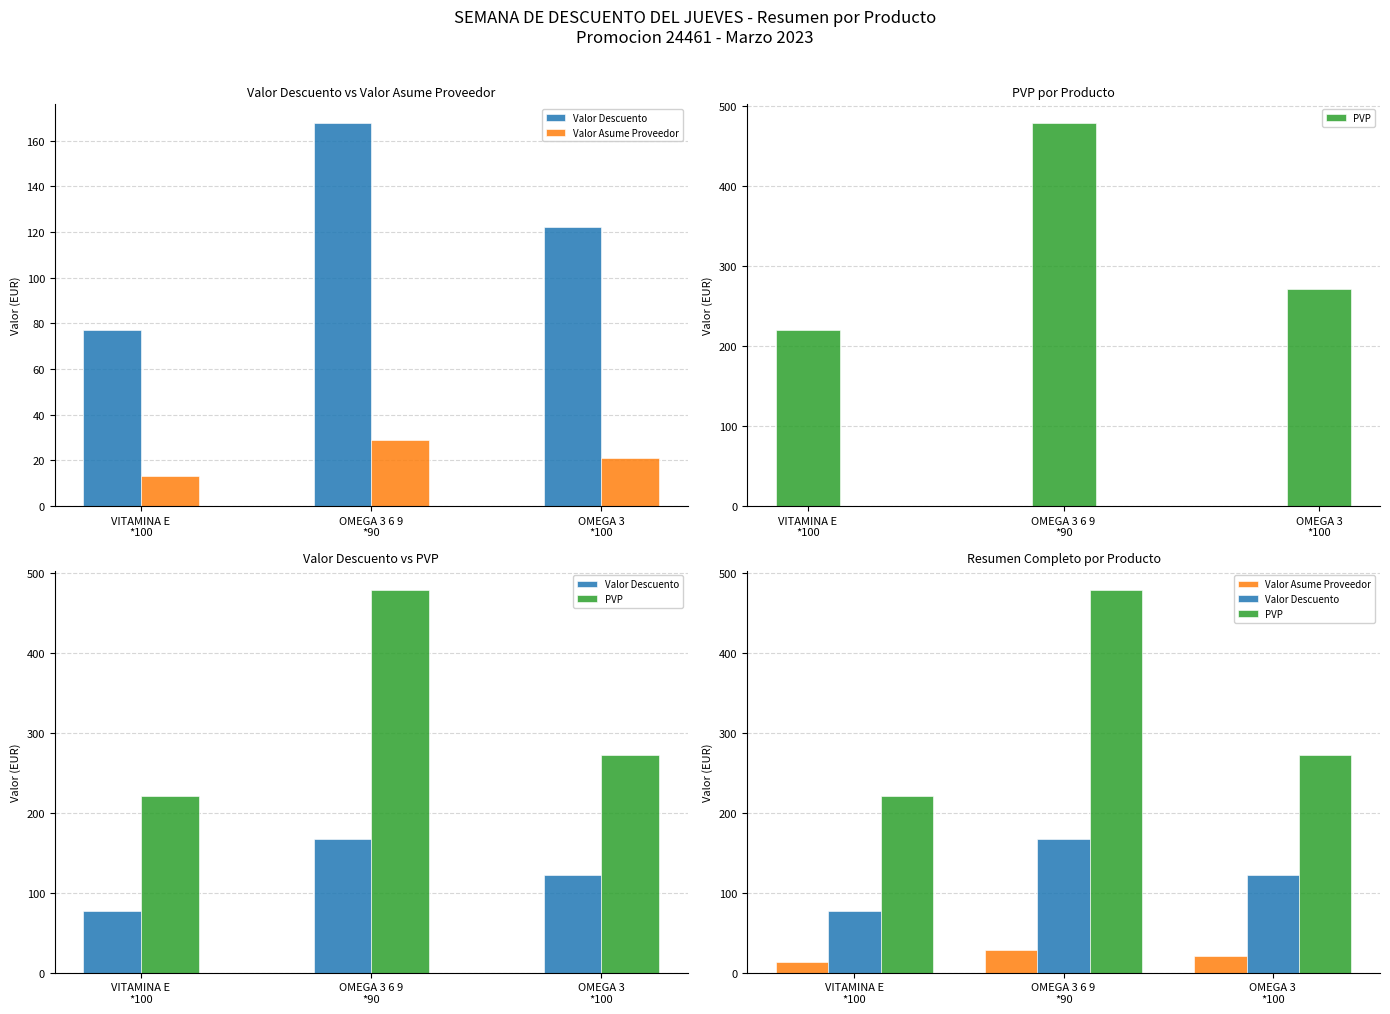

Rank the series at VITAMINA E
*100 from lowest to highest value.

Valor Asume Proveedor, Valor Descuento, PVP